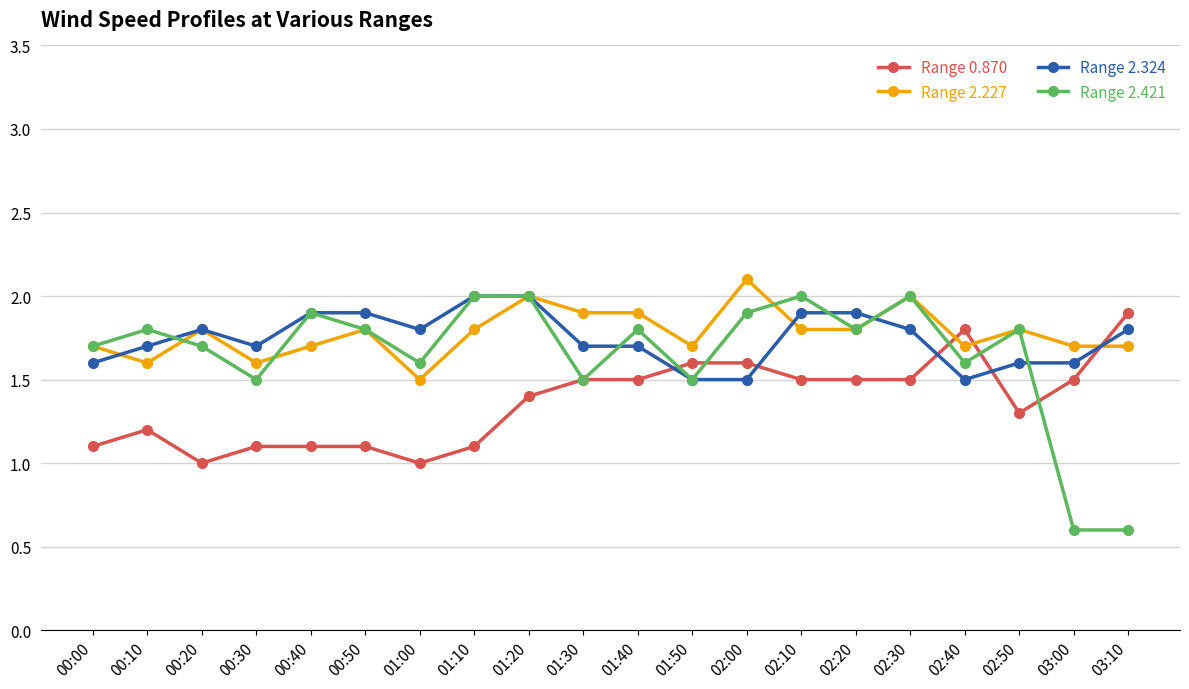

What is the total value across all series at 00:40?

6.6